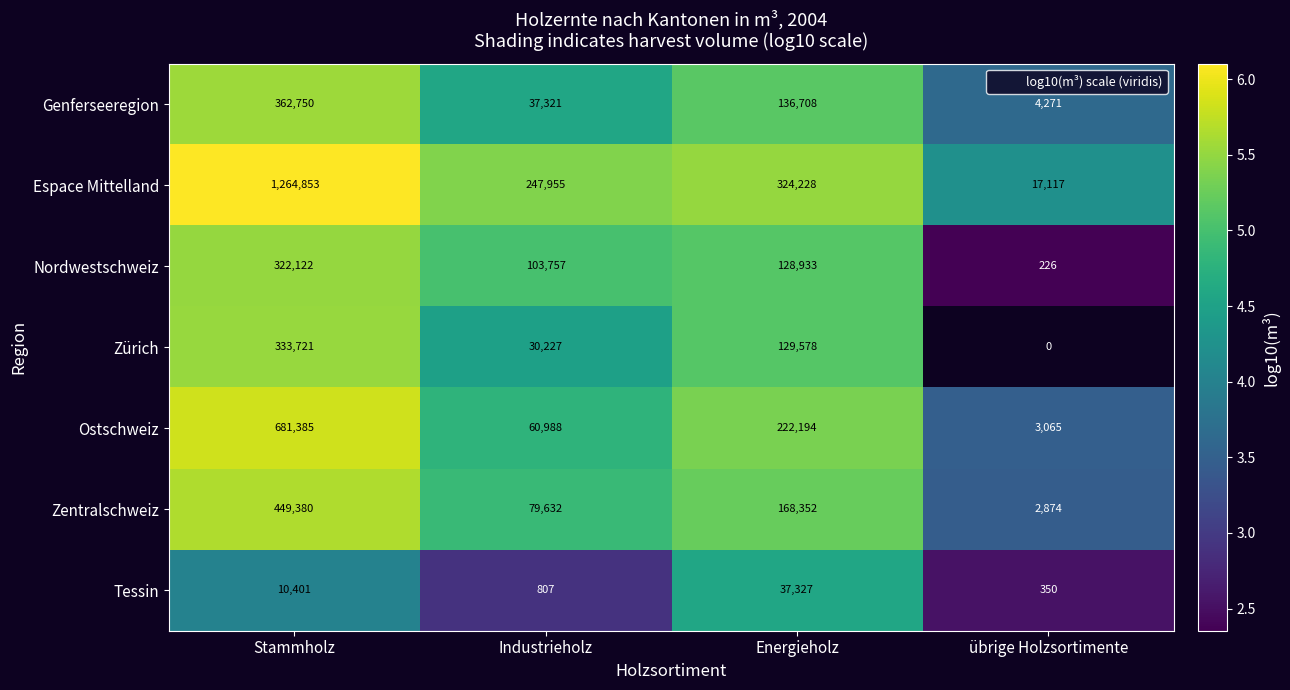

How many values in the Ostschweiz series exceed 5?

2